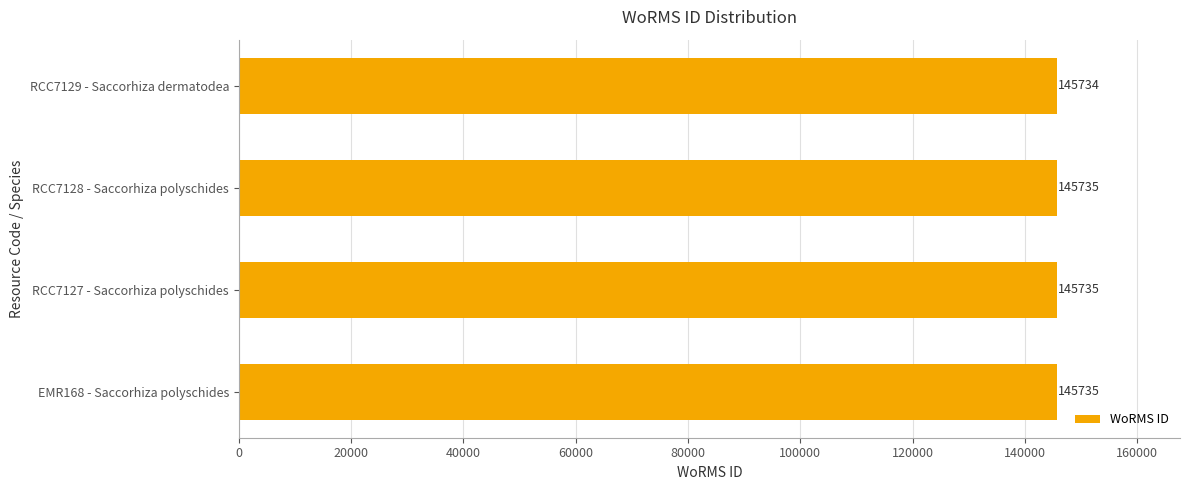

At which label is the value closest to 145734?

RCC7129 - Saccorhiza dermatodea